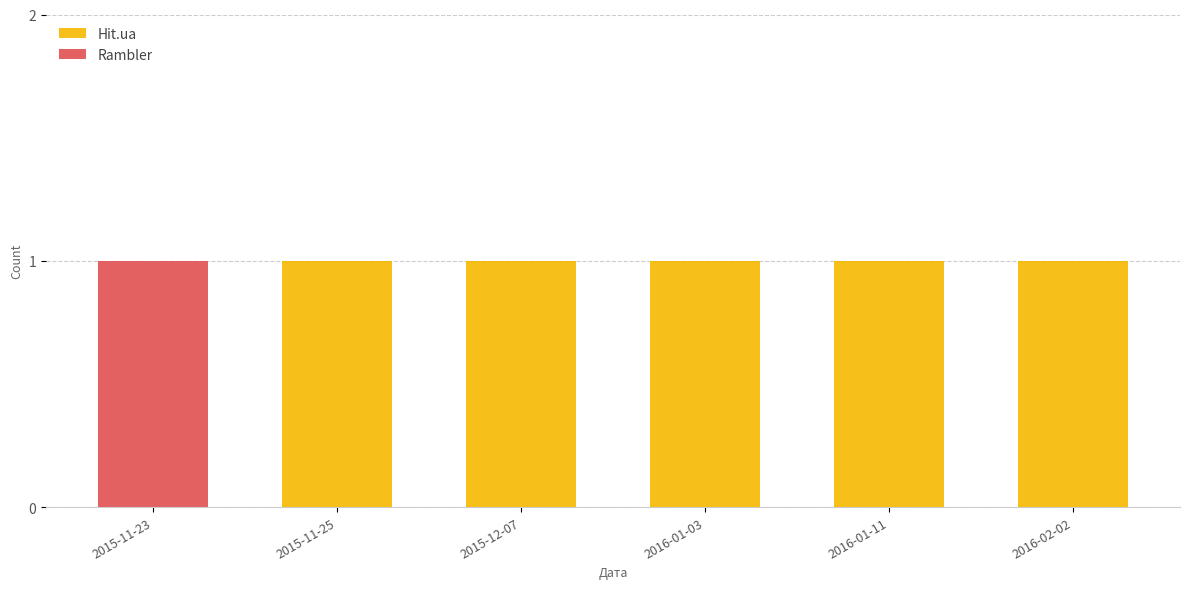

The value of Hit.ua at 2015-12-07 is 1. True or false?

True